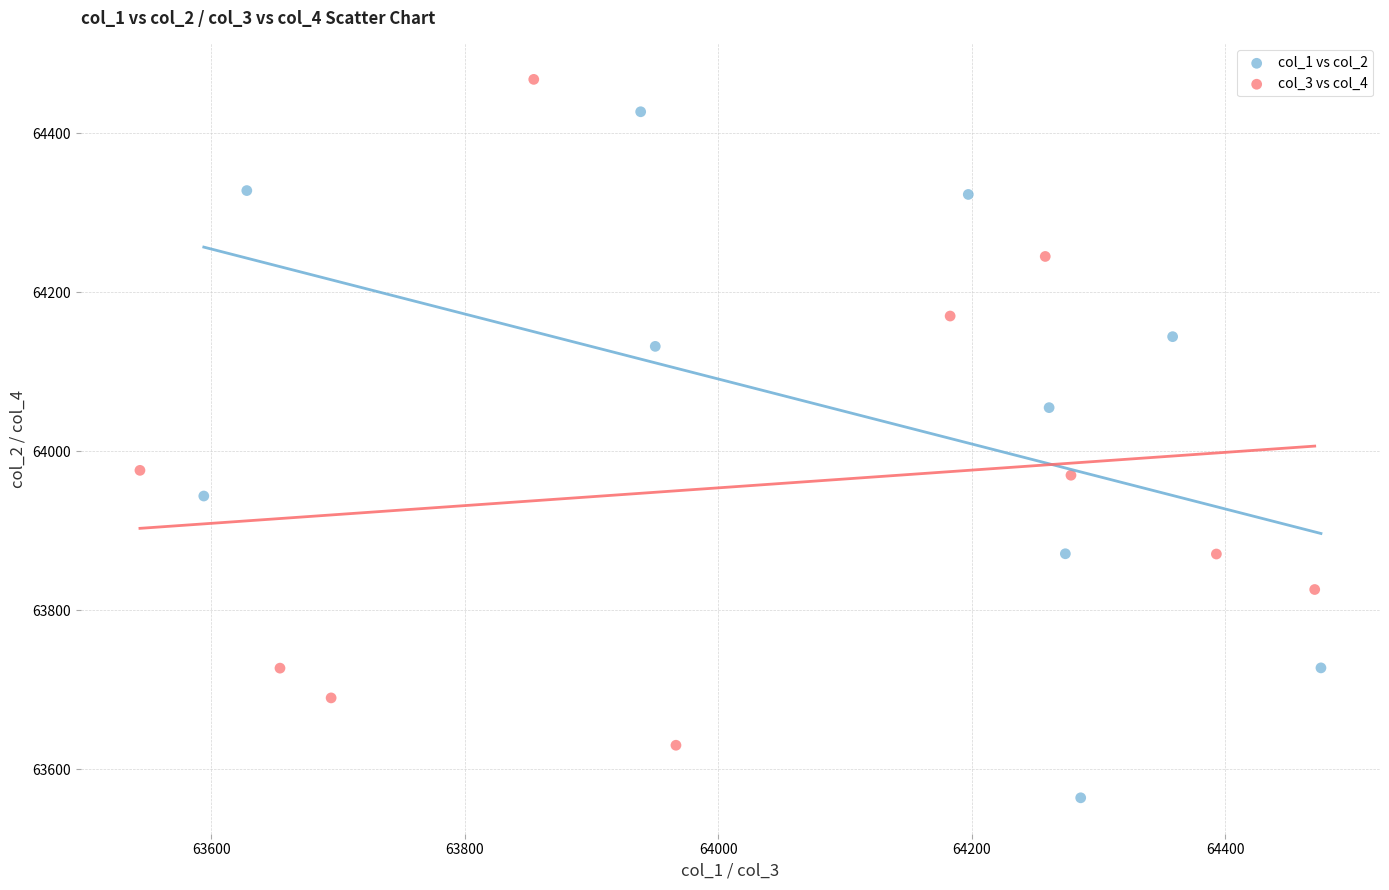

Which series contains the lowest Y value?

col_1 vs col_2